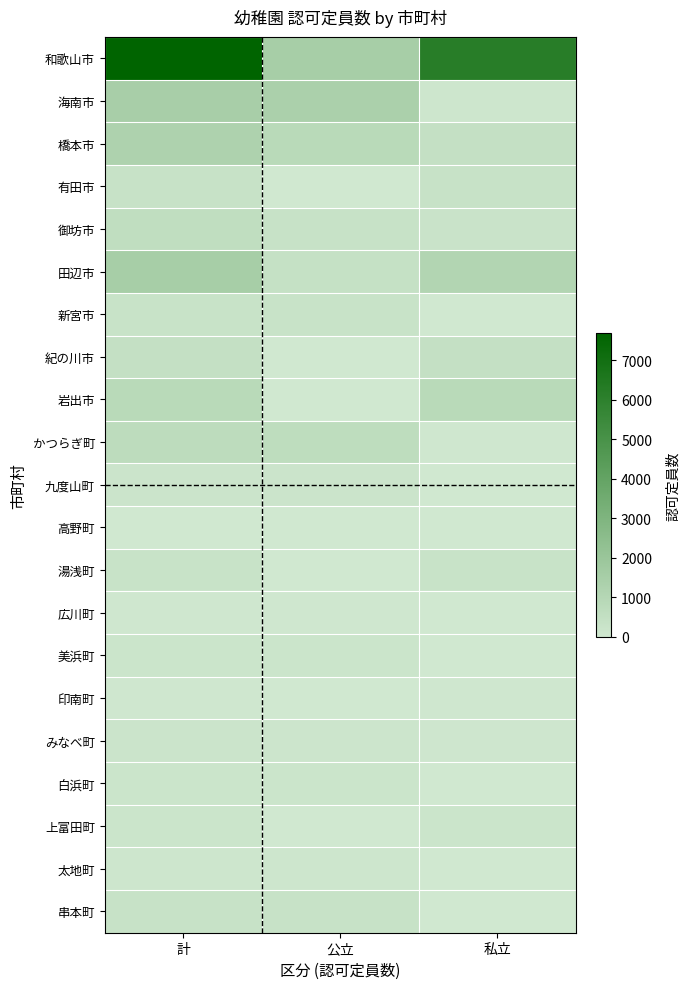

Rank the series at 私立 from lowest to highest value.

新宮市, 九度山町, 広川町, 美浜町, 白浜町, 太地町, 串本町, 高野町, 印南町, かつらぎ町, みなべ町, 海南市, 上富田町, 御坊市, 湯浅町, 有田市, 紀の川市, 橋本市, 岩出市, 田辺市, 和歌山市